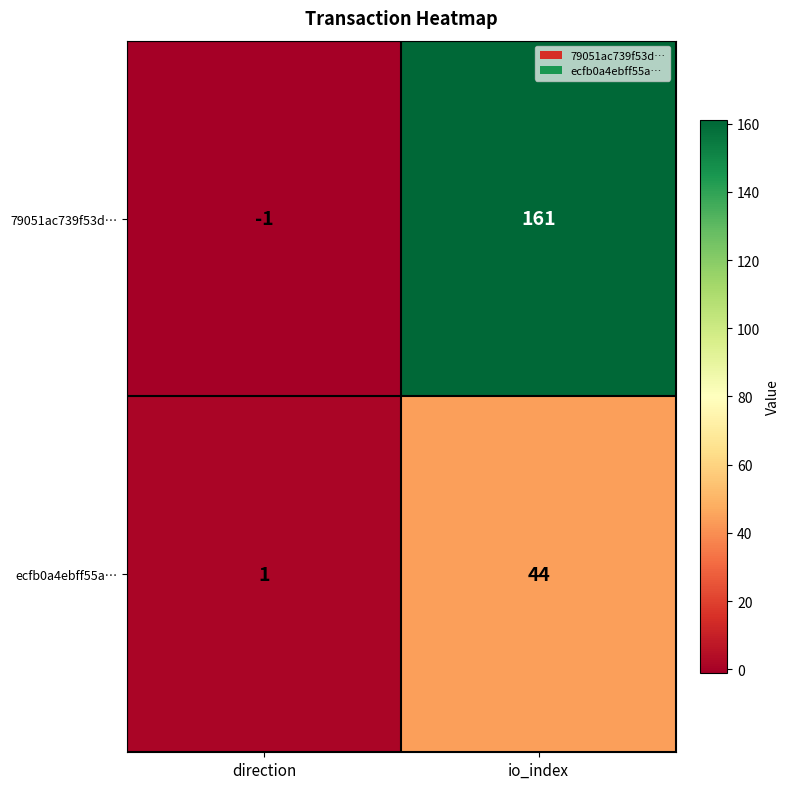

What is the difference between the 79051ac739f53d… values at direction and io_index?

162